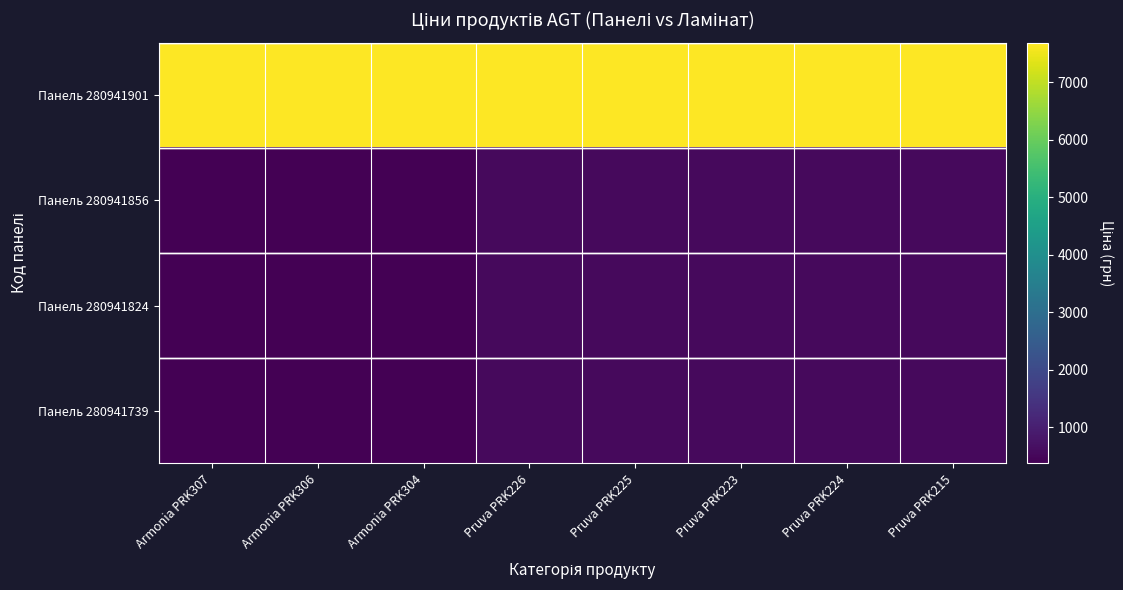

Reading left to right, extract all data points from this chart.

Панель 280941901: Armonia PRK307=7688.0	Armonia PRK306=7688.0	Armonia PRK304=7688.0	Pruva PRK226=7688.0	Pruva PRK225=7688.0	Pruva PRK223=7688.0	Pruva PRK224=7688.0	Pruva PRK215=7688.0
Панель 280941856: Armonia PRK307=367.6	Armonia PRK306=367.6	Armonia PRK304=367.6	Pruva PRK226=567.7	Pruva PRK225=567.7	Pruva PRK223=567.7	Pruva PRK224=567.7	Pruva PRK215=567.7
Панель 280941824: Armonia PRK307=367.6	Armonia PRK306=367.6	Armonia PRK304=367.6	Pruva PRK226=567.7	Pruva PRK225=567.7	Pruva PRK223=567.7	Pruva PRK224=567.7	Pruva PRK215=567.7
Панель 280941739: Armonia PRK307=367.6	Armonia PRK306=367.6	Armonia PRK304=367.6	Pruva PRK226=567.7	Pruva PRK225=567.7	Pruva PRK223=567.7	Pruva PRK224=567.7	Pruva PRK215=567.7